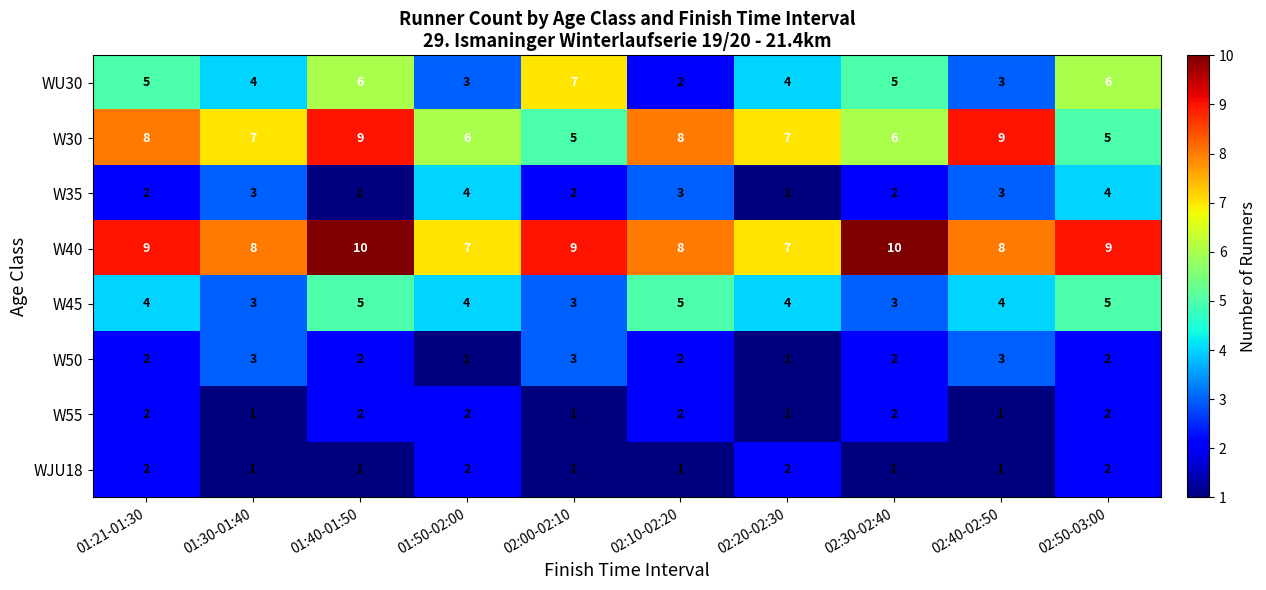

At how many categories does at least one series exceed 6?

10